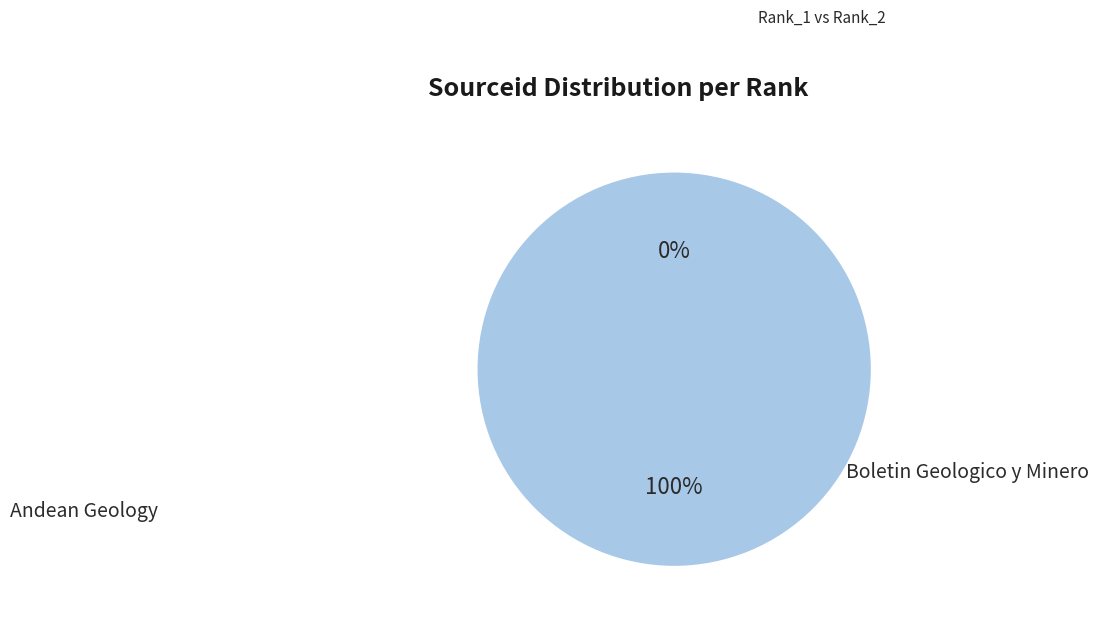

What is the total percentage of Boletin Geologico y Minero and Andean Geology?

100.0%